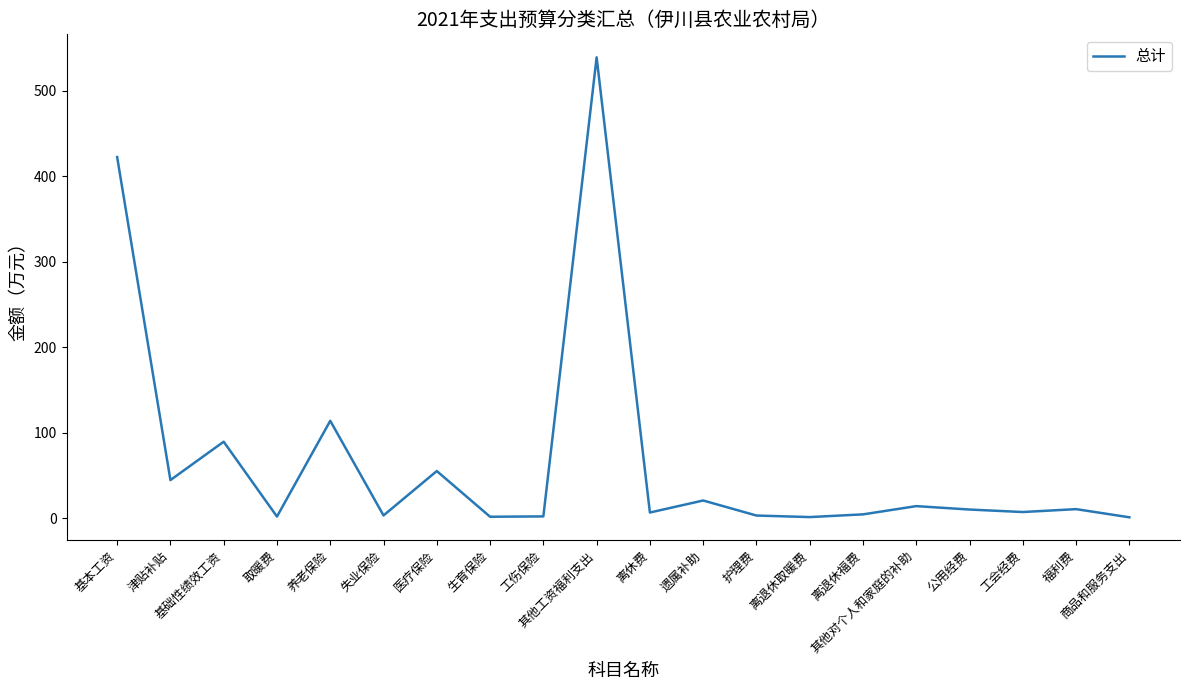

Does the chart have visible grid lines?

No